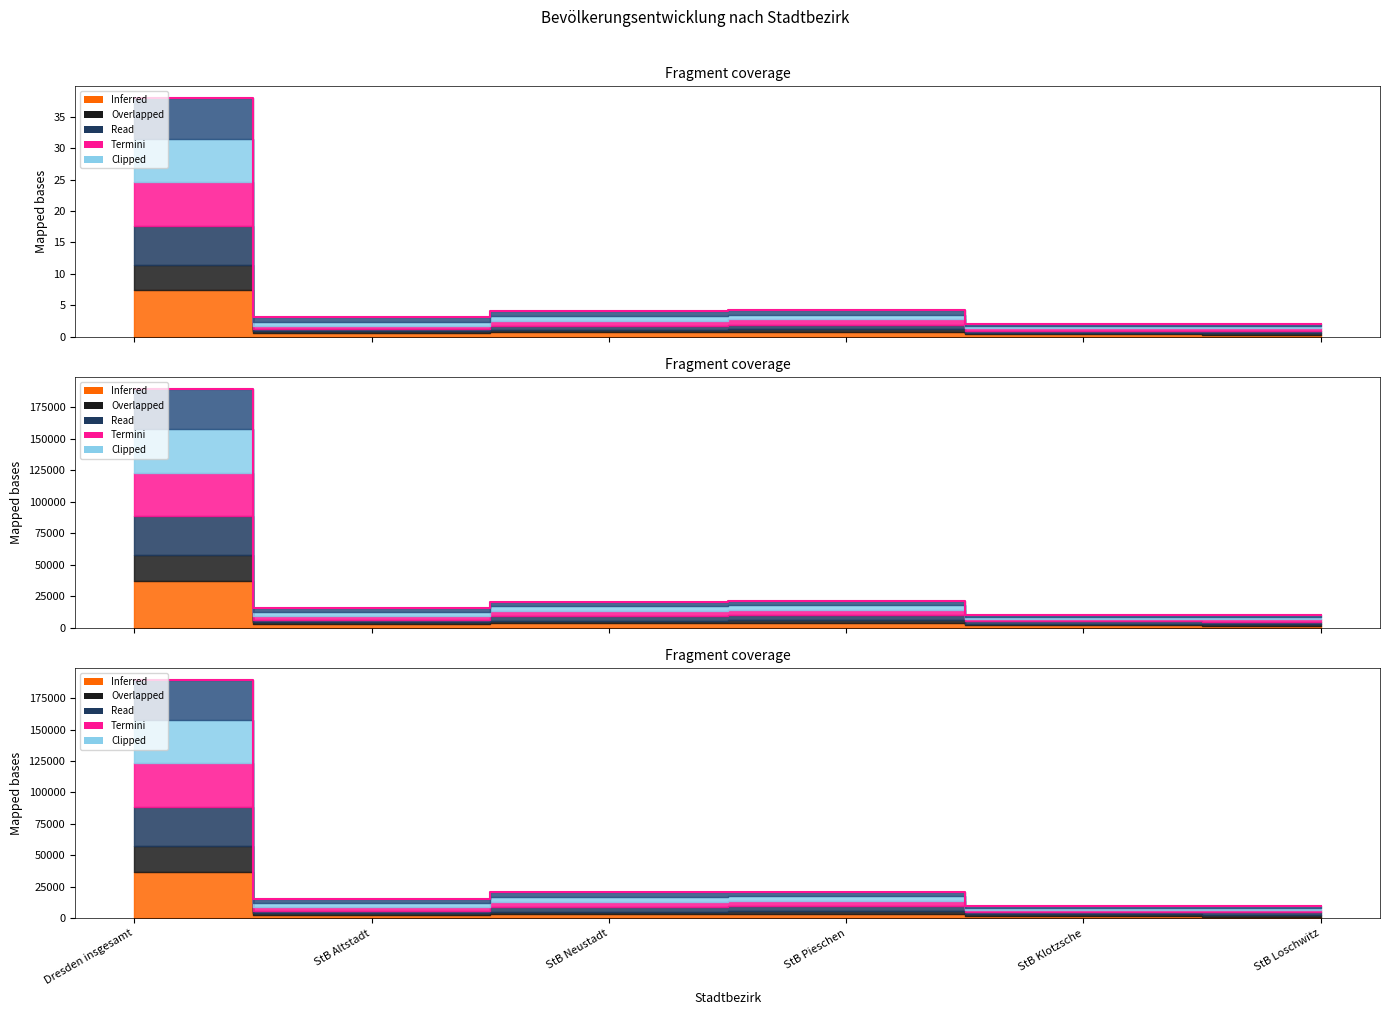

True or false: 2000 and 2010 cross at least once.

False